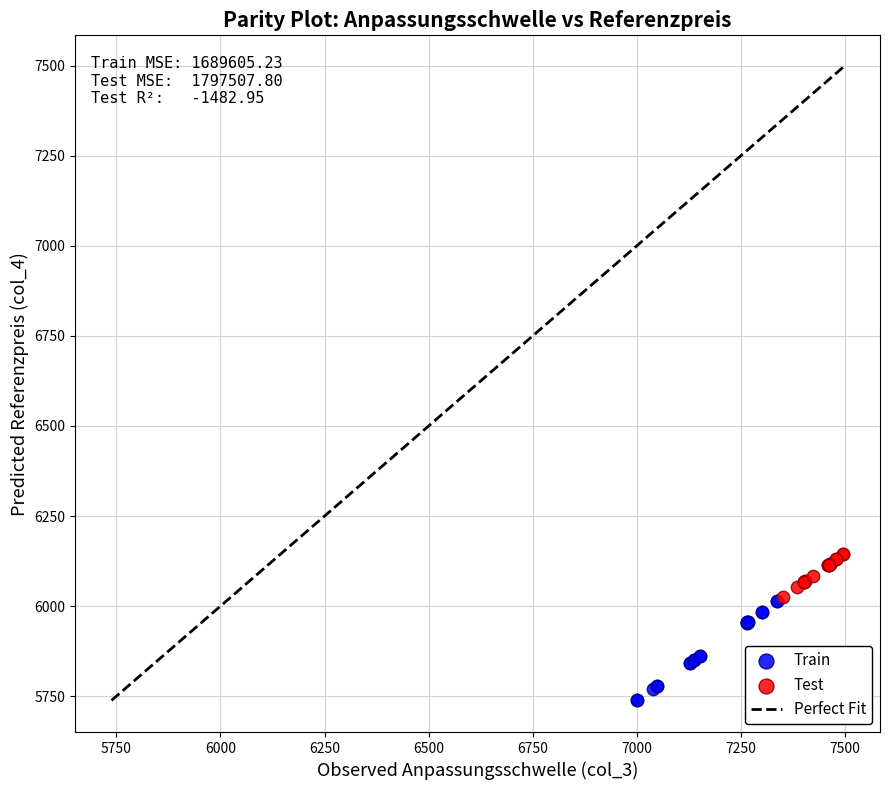

Which series reaches the minimum Y coordinate?

Train